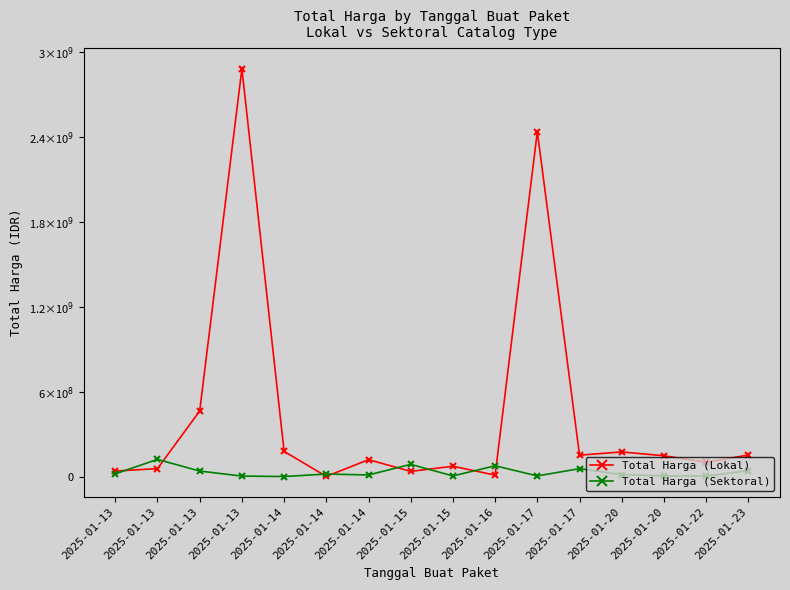

Is it true that Total Harga (Lokal) equals 154293117 at 2025-01-23?

True